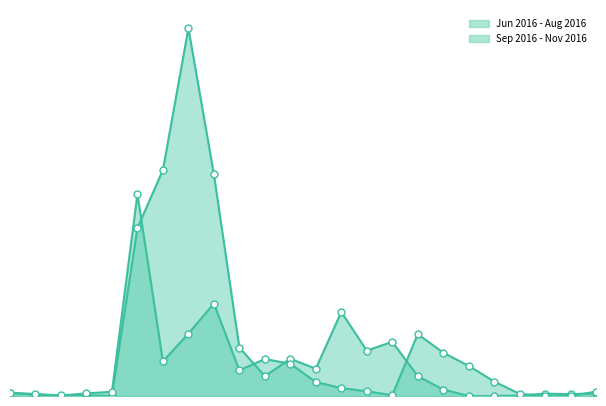

What is the approximate value of Sep 2016 - Nov 2016 at 8?

0.8